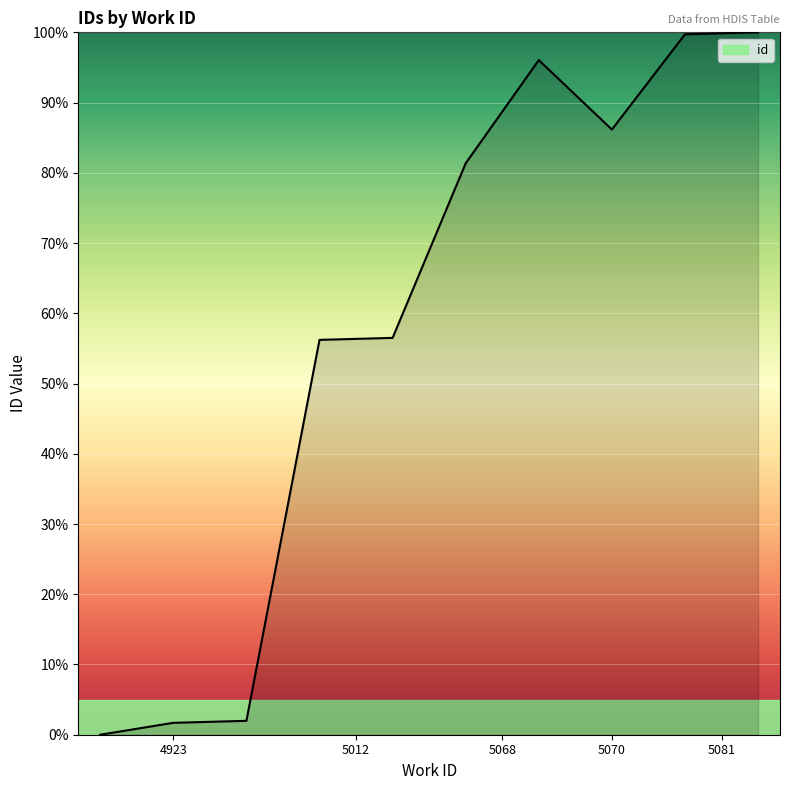

Does the chart display data point markers on the line(s)?

No